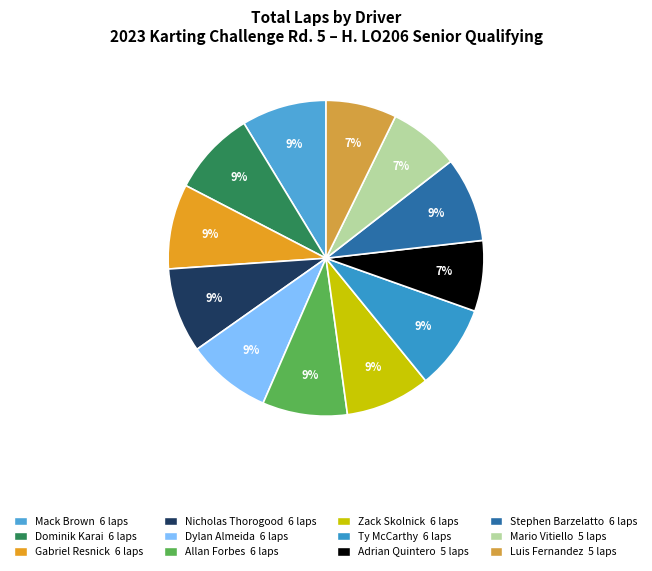

How many slices are in this pie chart?

12